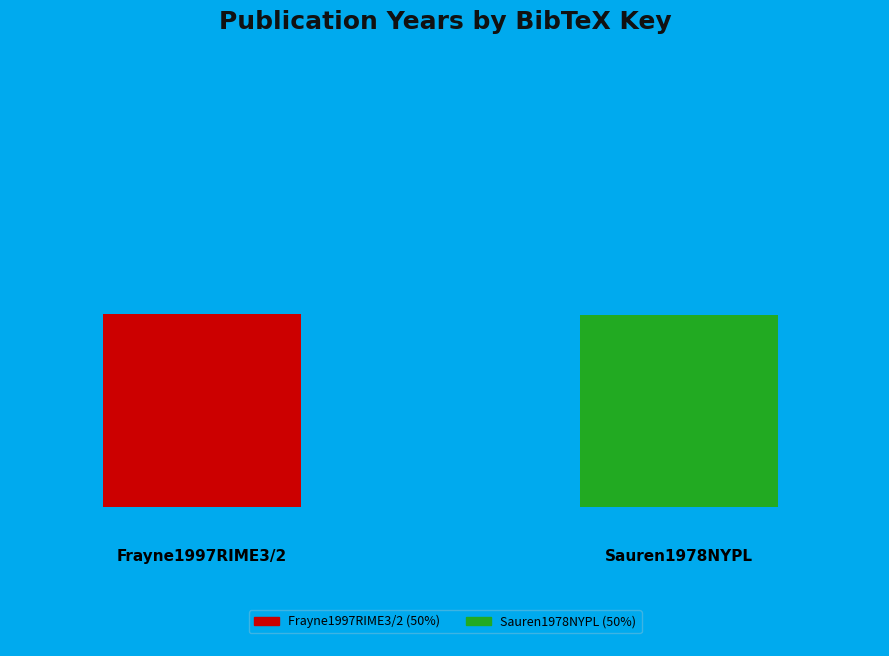

Which slice is the smallest?

Sauren1978NYPL